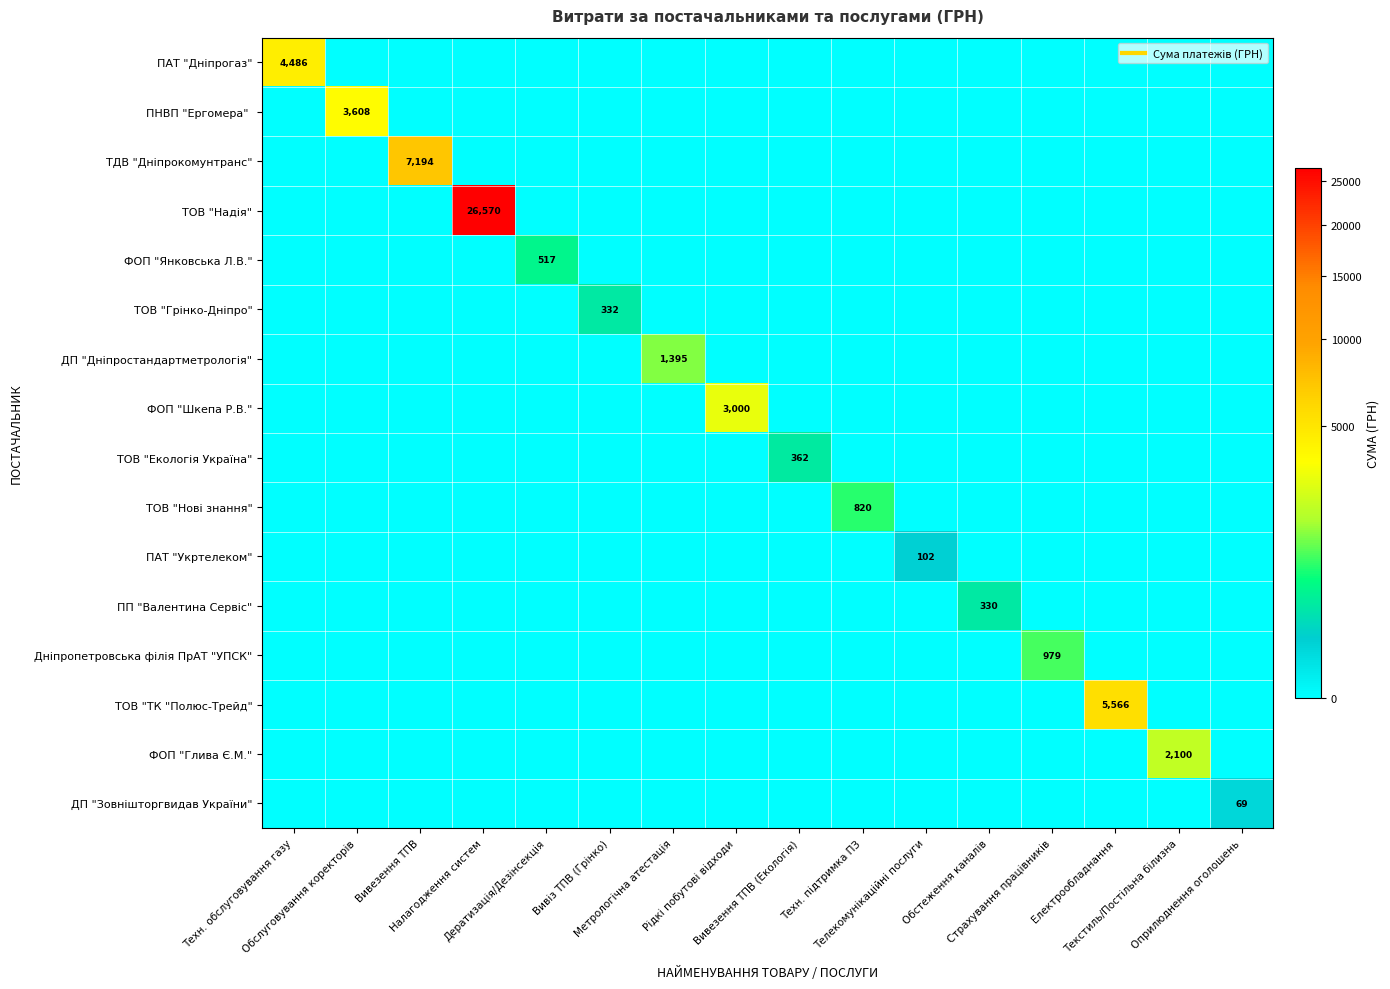

Which has a higher value, Оприлюднення оголошень or Рідкі побутові відходи?

Оприлюднення оголошень